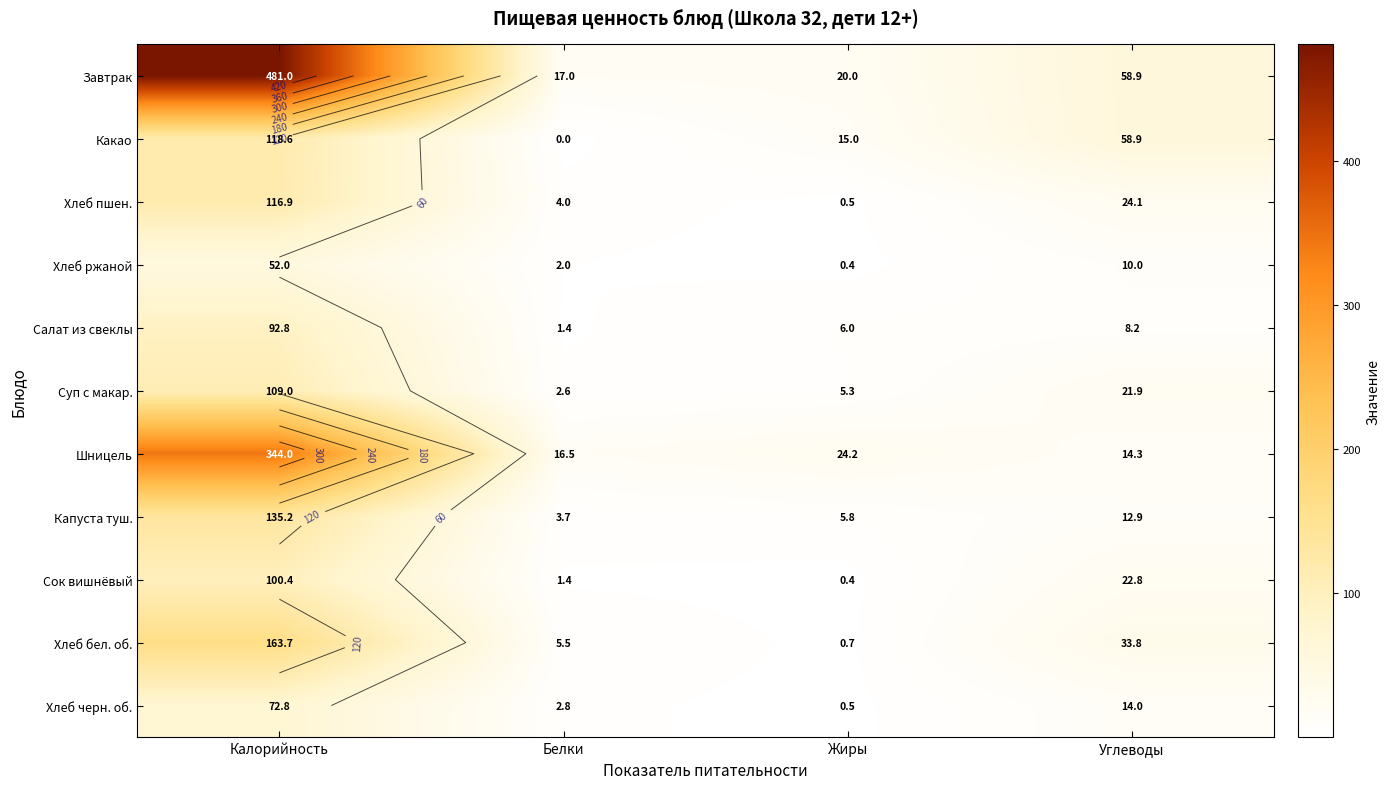

What is the approximate value of Салат из свеклы at Калорийность?

92.8